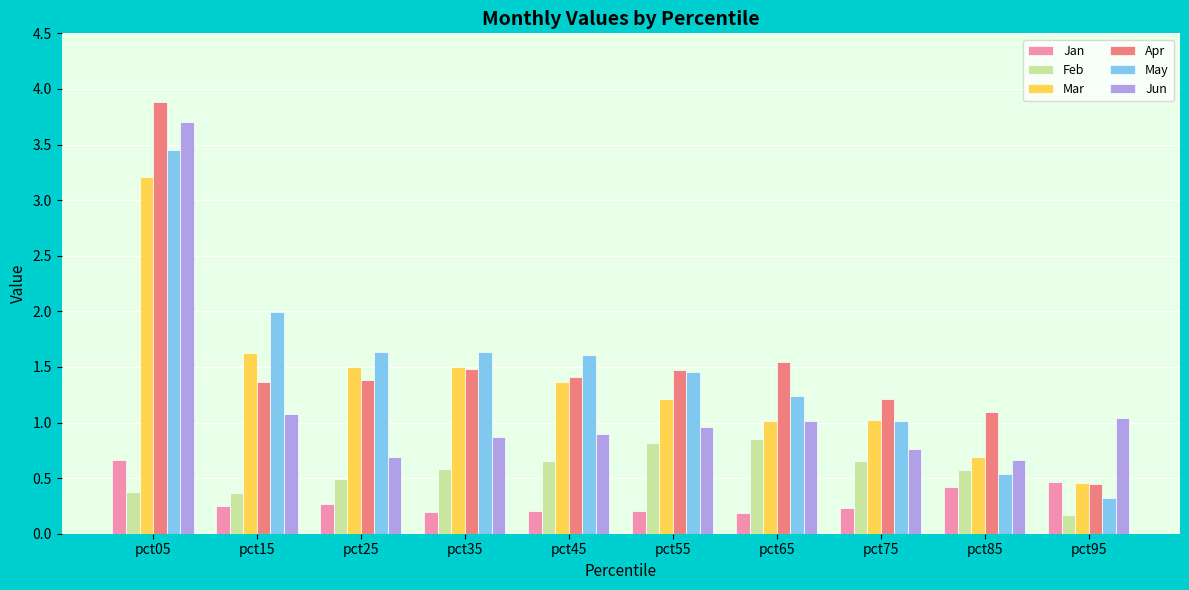

Where is Feb nearest to the value 0?

pct95